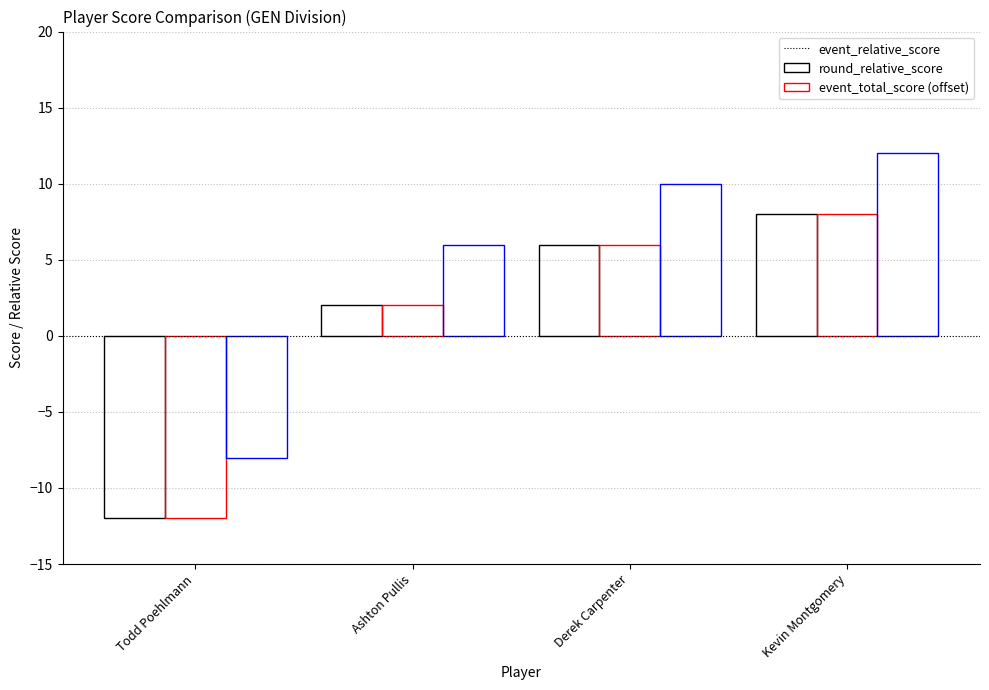

How many data points in event_relative_score are less than 6?

2